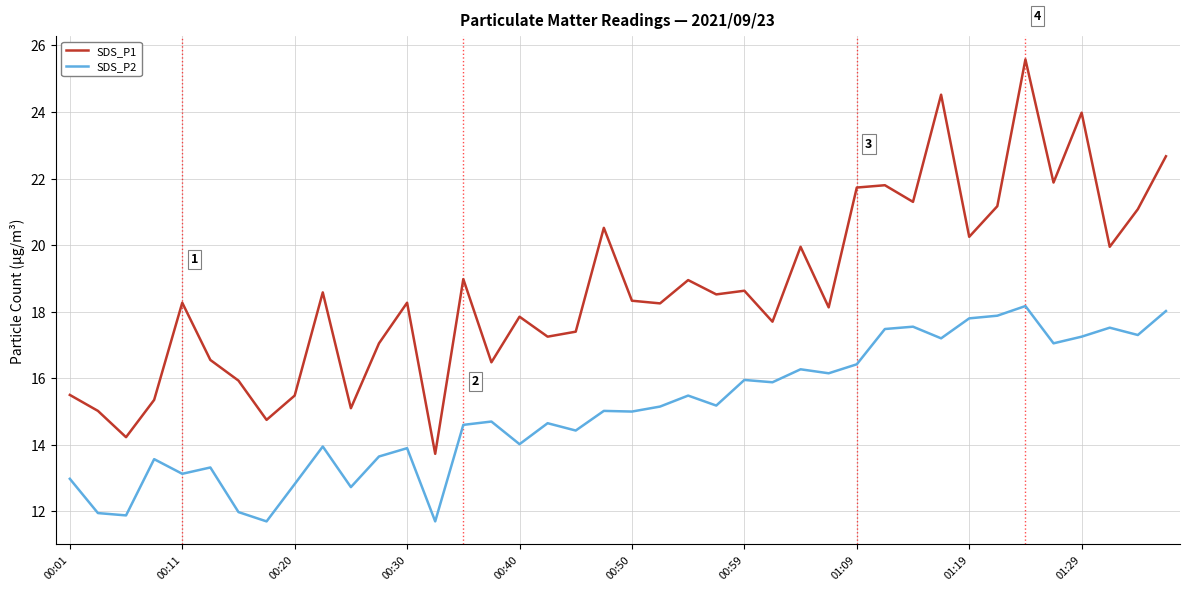

What is the difference between the maximum and minimum values in the SDS_P2 series?

6.5